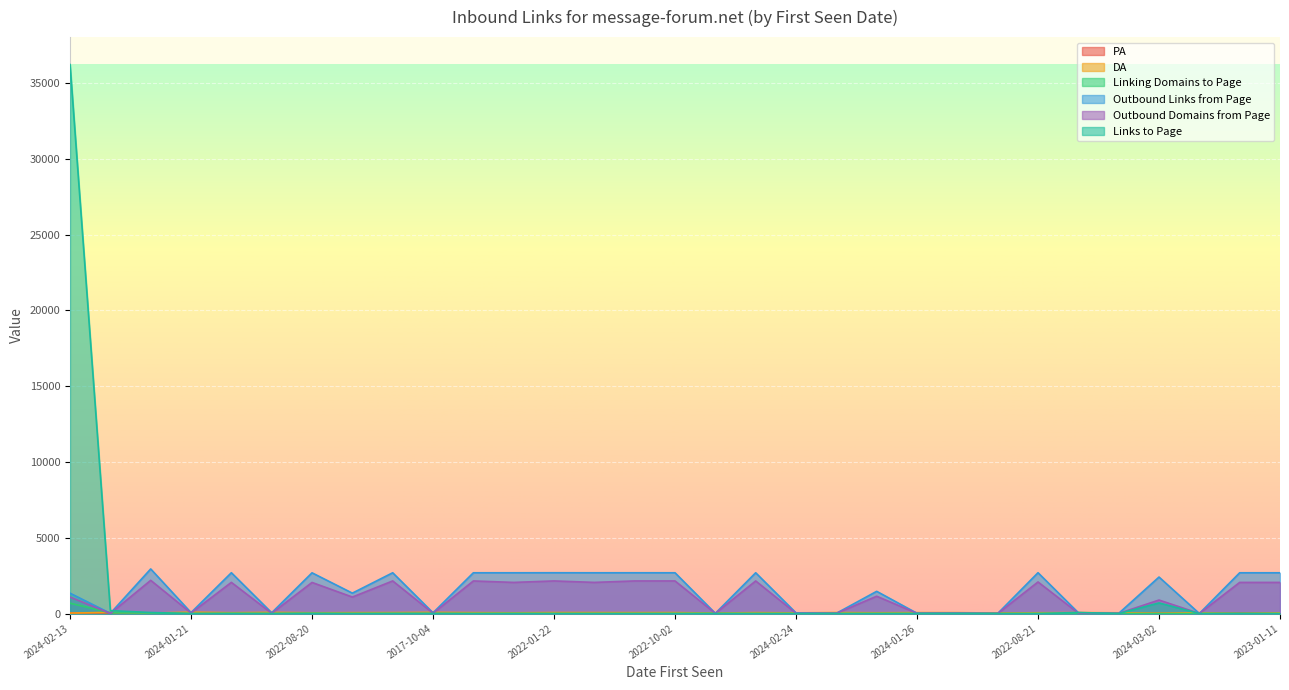

Which category has the highest value across all series?

2024-02-13